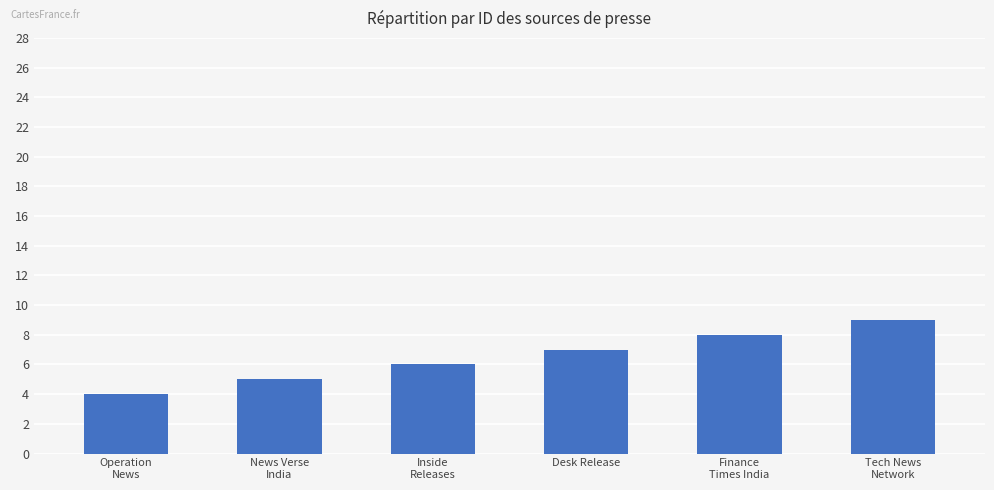

What is the difference between the maximum and second lowest values?

4